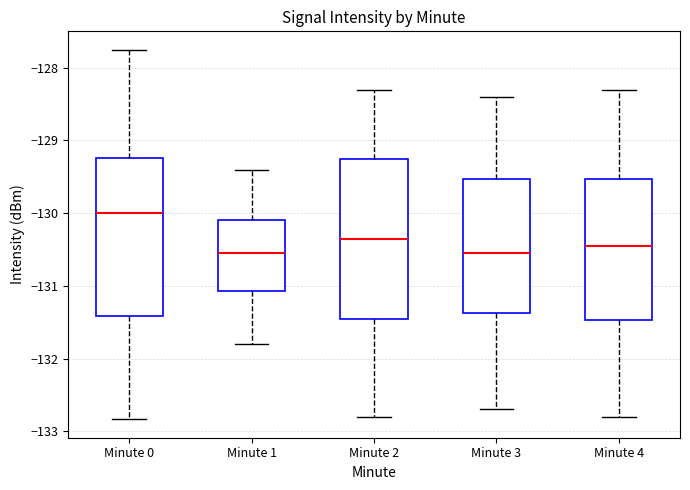

Reading left to right, transcribe this box plot: for each box, give where its median line is, the range the box spans, and where its two whiskers end, as read against the y-axis. The values are not printed on the chart, so give them approximately, as read against the axis.

Minute 0: median -130.0, box -131.4 to -129.2, whiskers -132.8 to -127.8
Minute 1: median -130.5, box -131.1 to -130.1, whiskers -131.8 to -129.4
Minute 2: median -130.3, box -131.4 to -129.2, whiskers -132.8 to -128.3
Minute 3: median -130.5, box -131.4 to -129.5, whiskers -132.7 to -128.4
Minute 4: median -130.4, box -131.5 to -129.5, whiskers -132.8 to -128.3